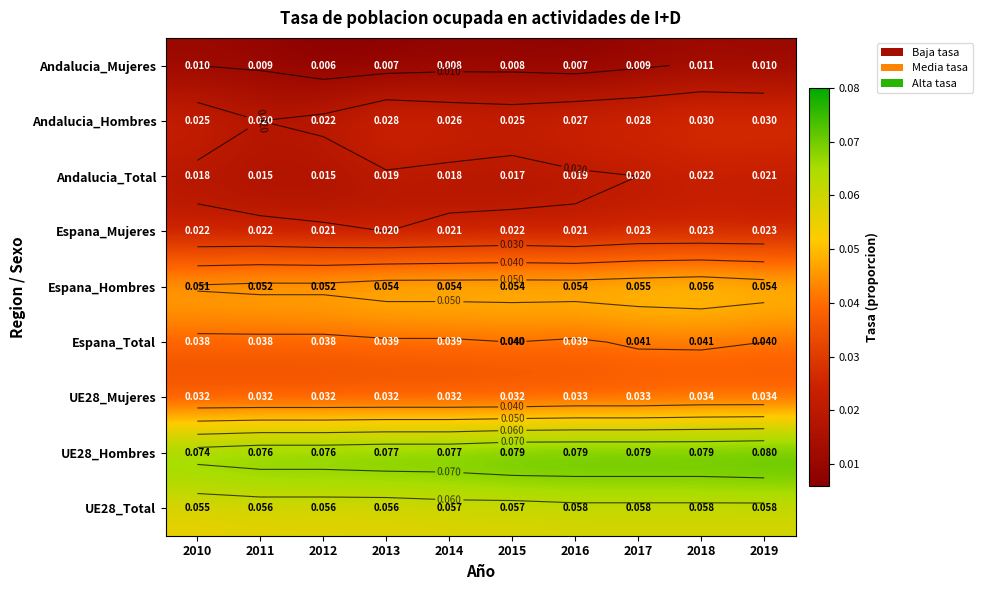

The Espana_Hombres series shows 0.1 at 2017. True or false?

True